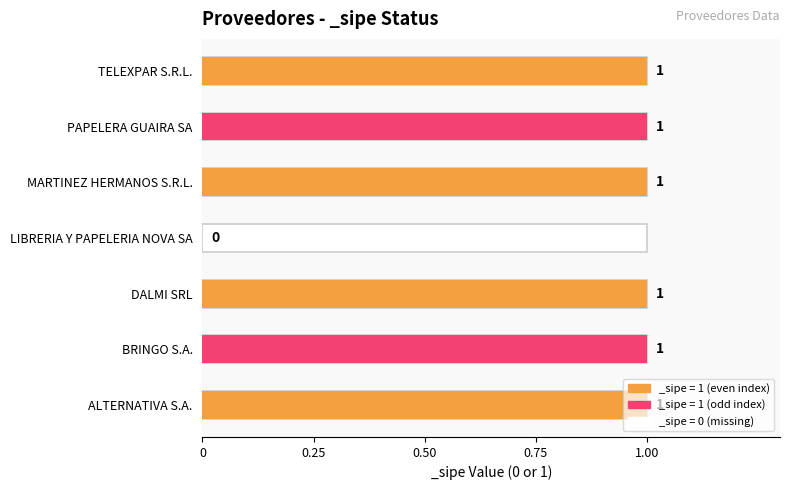

What is the difference between the maximum and minimum values?

1